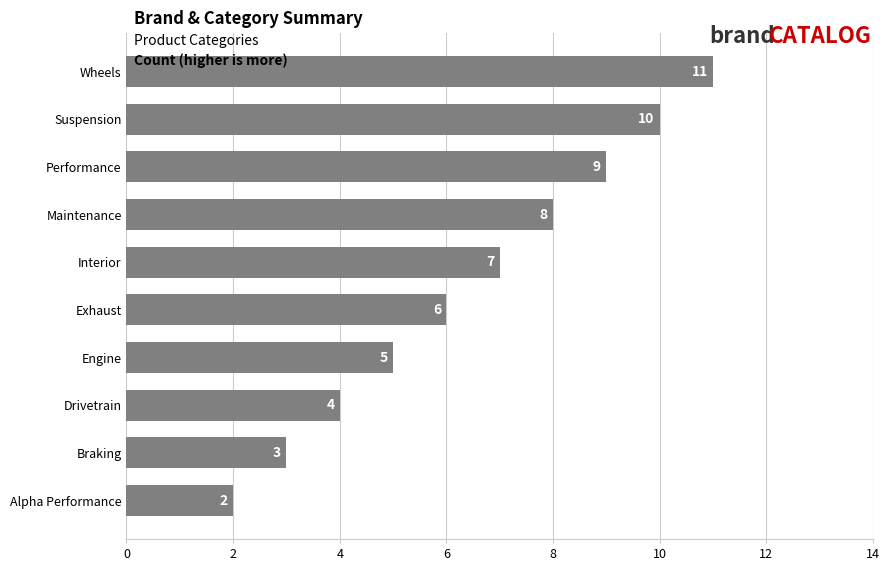

Rank the categories by value from lowest to highest.

Alpha Performance, Braking, Drivetrain, Engine, Exhaust, Interior, Maintenance, Performance, Suspension, Wheels